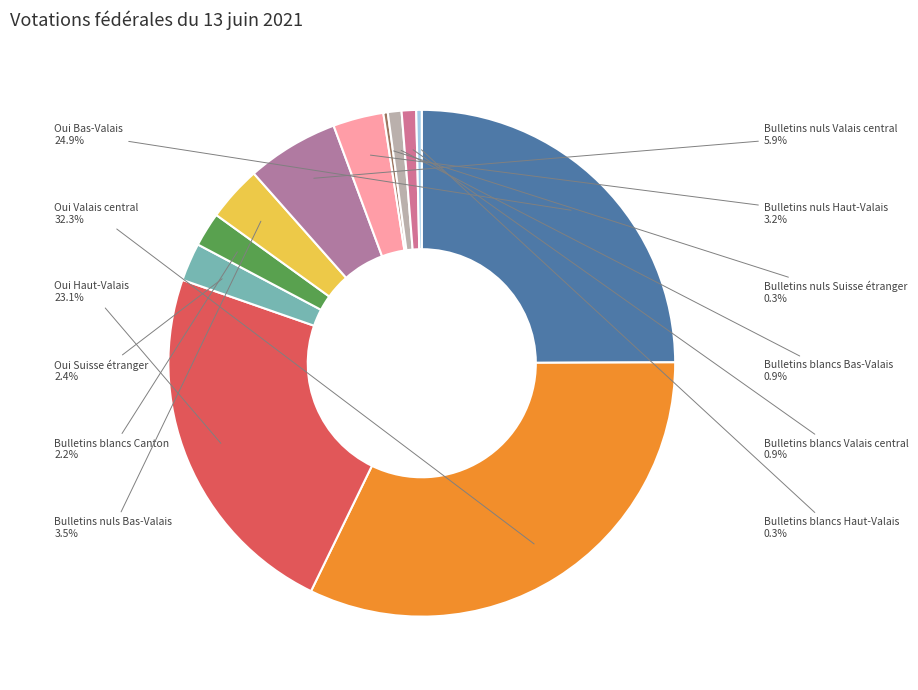

Combined, what portion of the pie is Bulletins blancs Canton and Bulletins nuls Haut-Valais?

5.4%